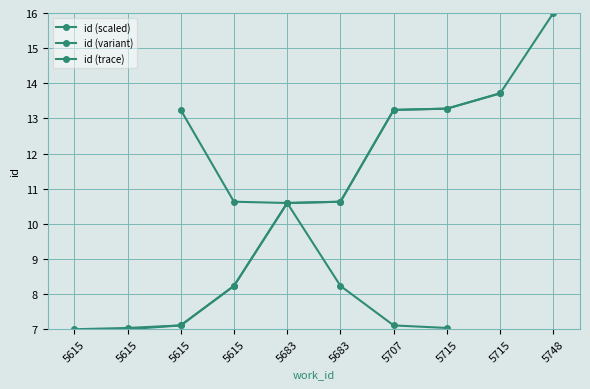

Where does the data first go above 10?

5683